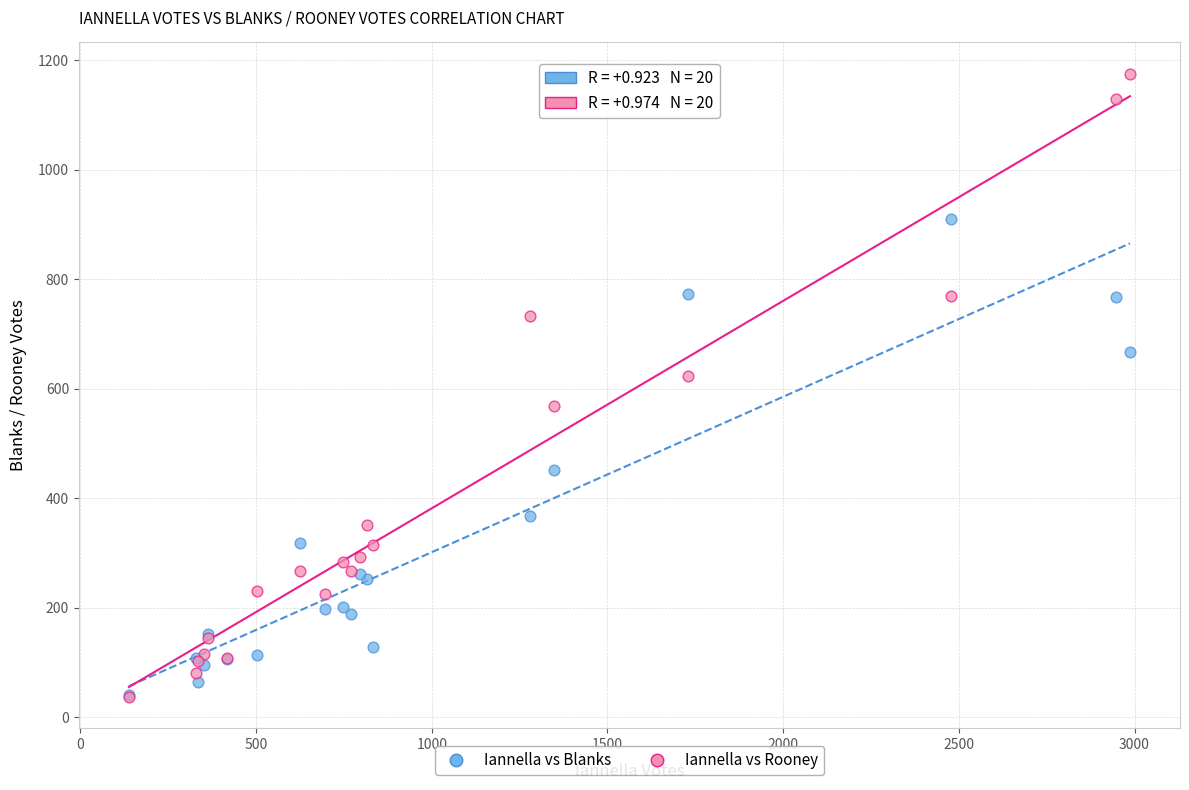

In the Iannella vs Blanks series, what Y value is closest to 476?

451